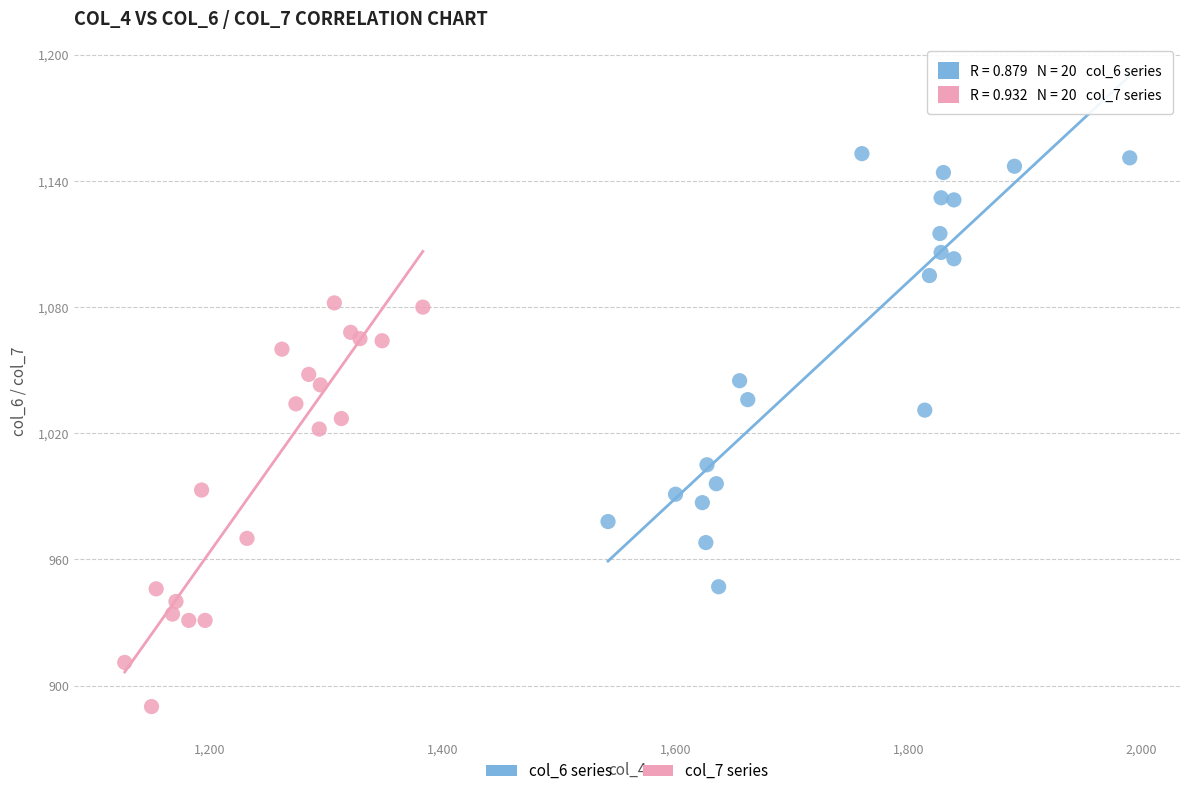

Which series contains the lowest Y value?

col_7 series